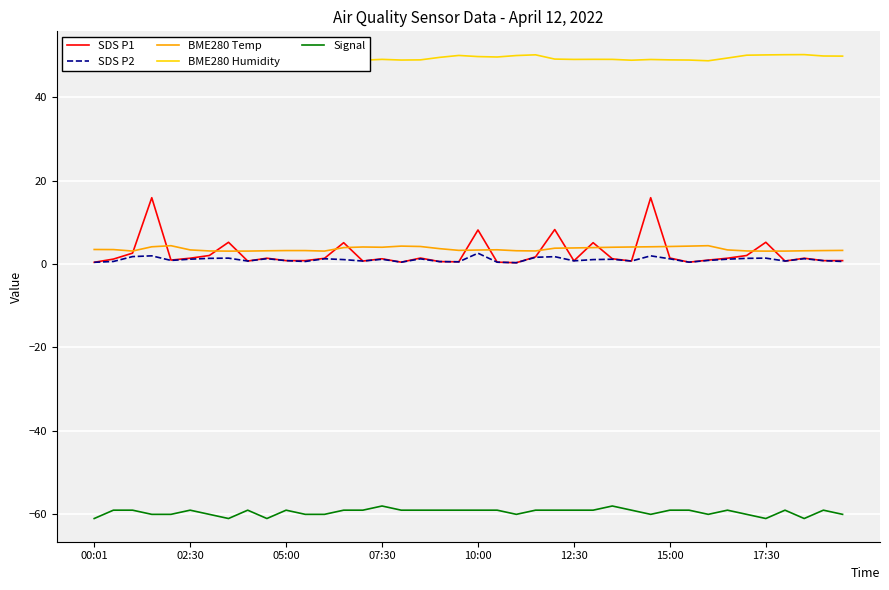

How many interior local valleys does the SDS P1 series have?

10